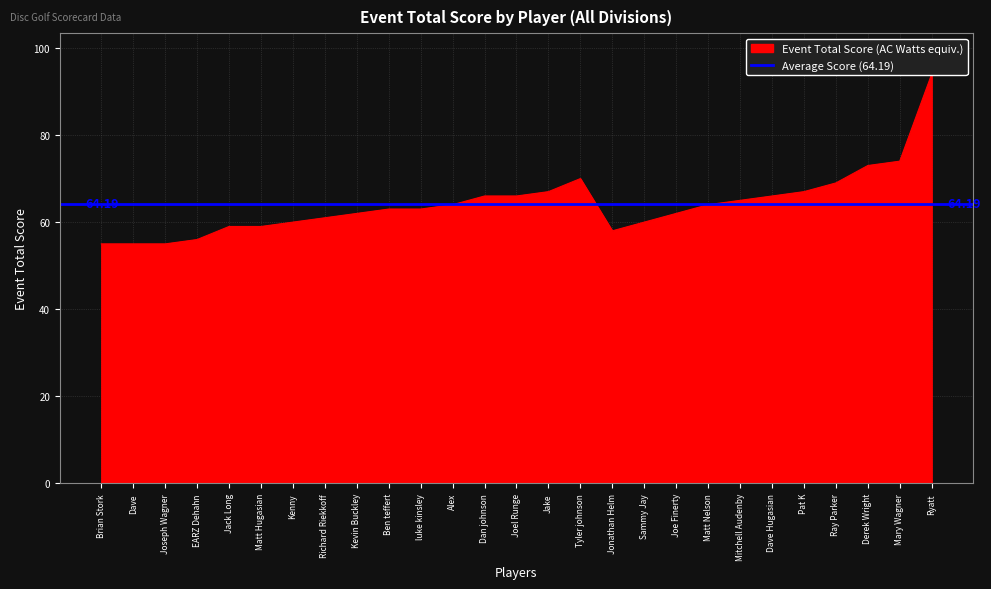

List the labels in order of value, smallest first.

Brian Stork, Dave, Joseph Wagner, EARZ Dehahn, Jonathan Helm, Jack Long, Matt Hugasian, Kenny, Sammy Jay, Richard Riekkoff, Kevin Buckley, Joe Finerty, Ben teffert, luke kinsley, Alex, Matt Nelson, Mitchell Audenby, Dan johnson, Joel Runge, Dave Hugasian, Jake, Pat K, Ray Parker, Tyler johnson, Derek Wright, Mary Wagner, Ryatt